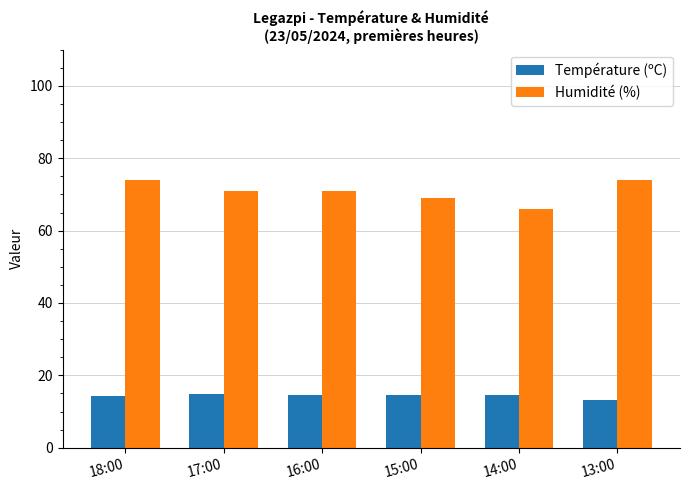

Does the chart contain stacked bars?

No